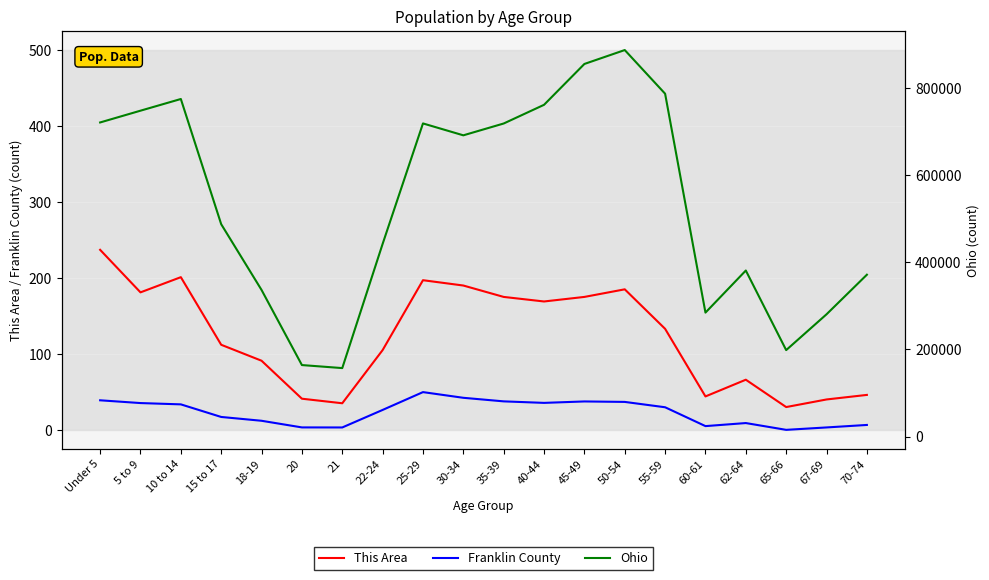

At which category does Franklin County reach its first local valley?

21